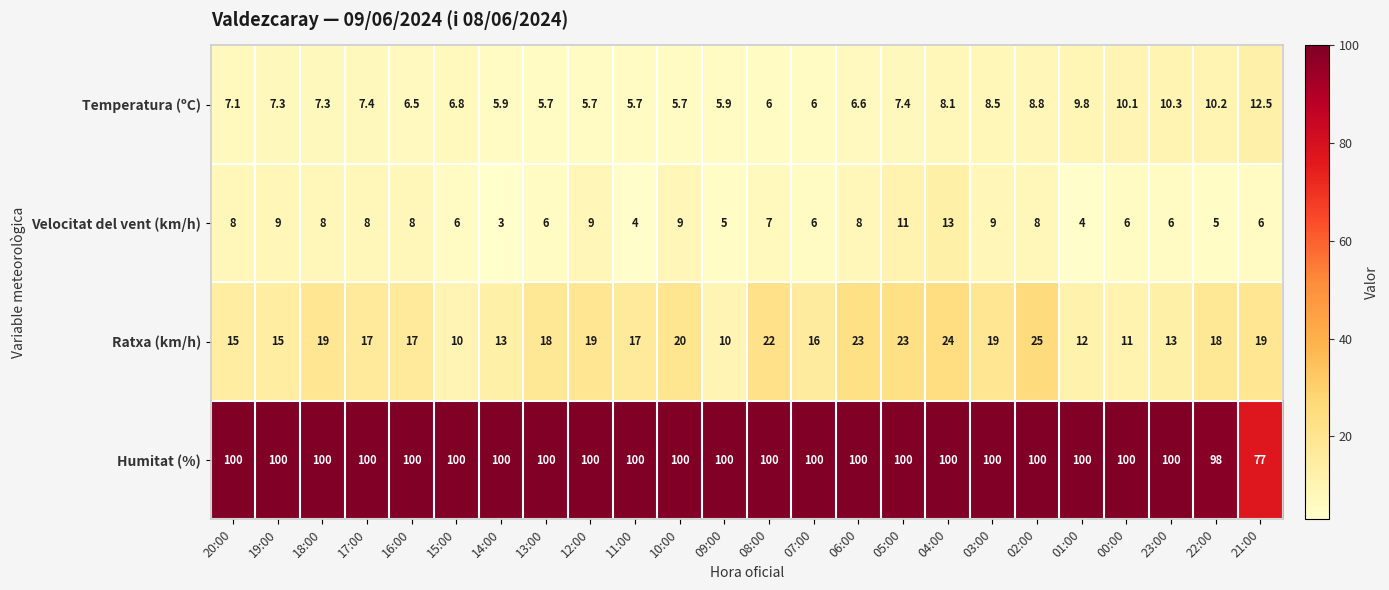

What is the difference between the maximum and second lowest values in the Ratxa (km/h) series?

15.0